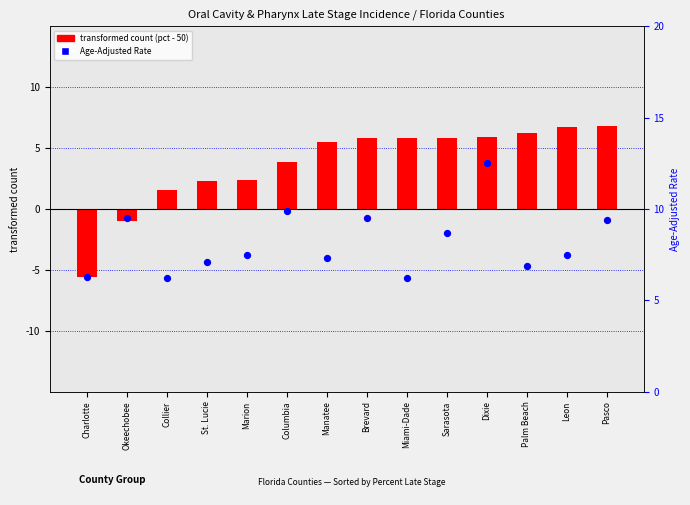

What is the total value across all series at Leon?

14.2